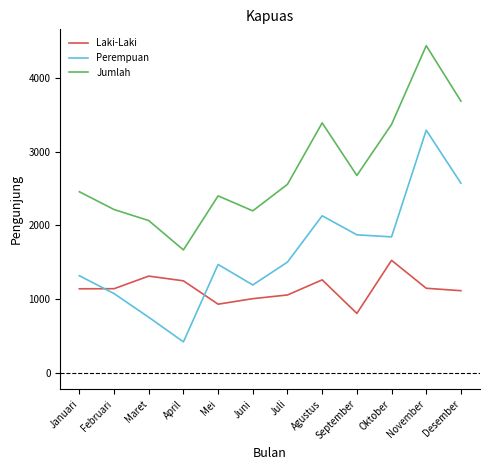

What are all the series names shown in the legend?

Laki-Laki, Perempuan, Jumlah